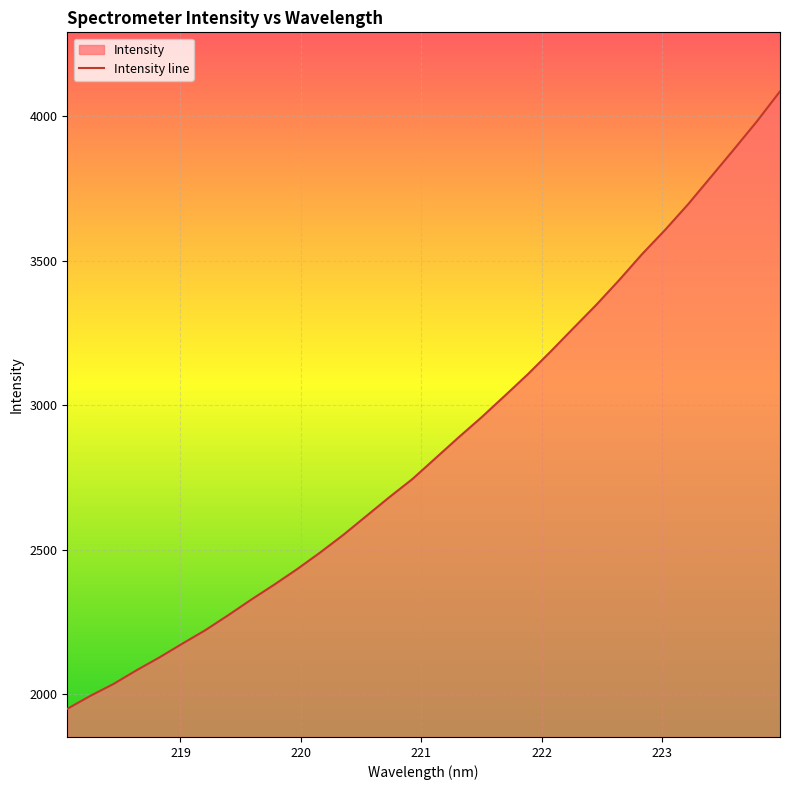

True or false: the data shows 2432.9 at 219.9712.

True